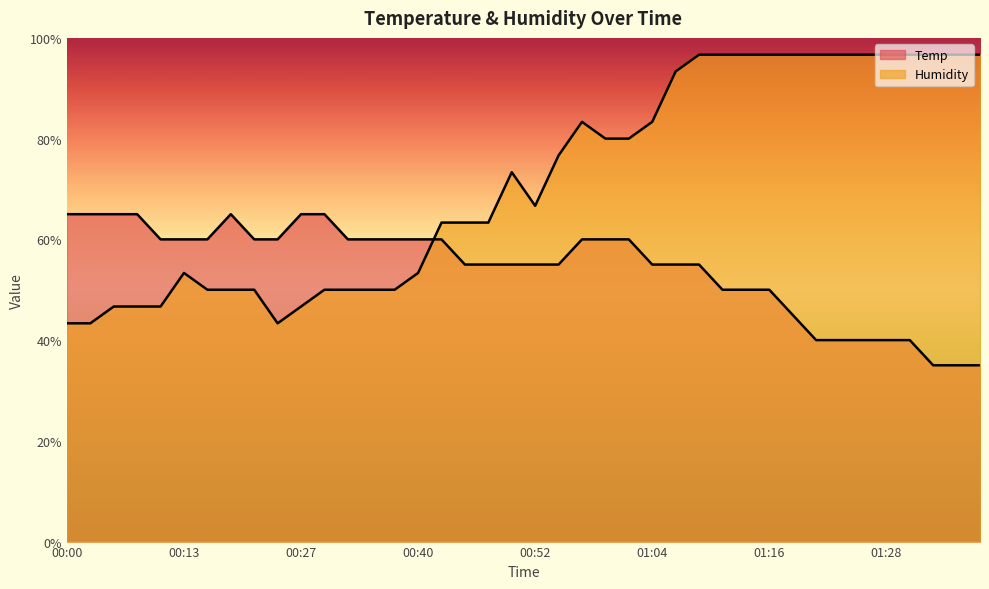

At which label is Temp closest to 50?

01:11